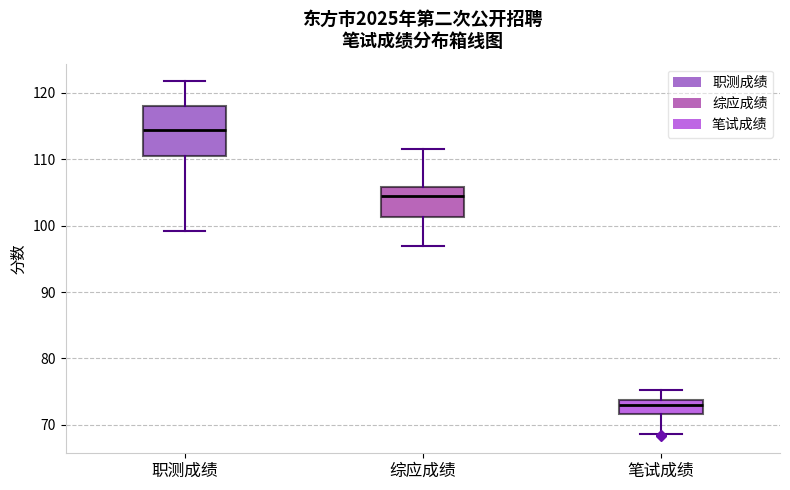

Reading left to right, transcribe this box plot: for each box, give where its median line is, the range the box spans, and where its two whiskers end, as read against the y-axis. The values are not printed on the chart, so give them approximately, as read against the axis.

职测成绩: median 114, box 110 to 118, whiskers 99 to 122
综应成绩: median 105, box 101 to 106, whiskers 97 to 112
笔试成绩: median 73, box 72 to 74, whiskers 69 to 75